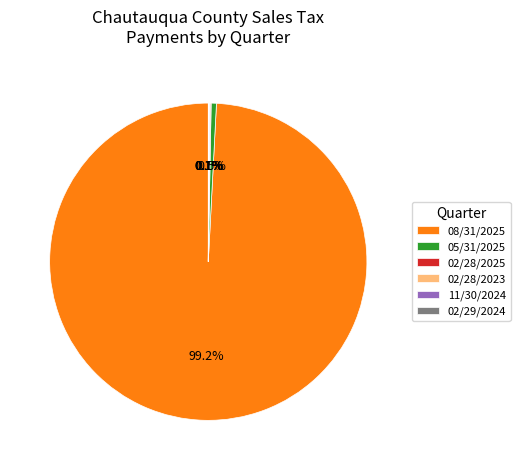

Which slice is the largest?

08/31/2025